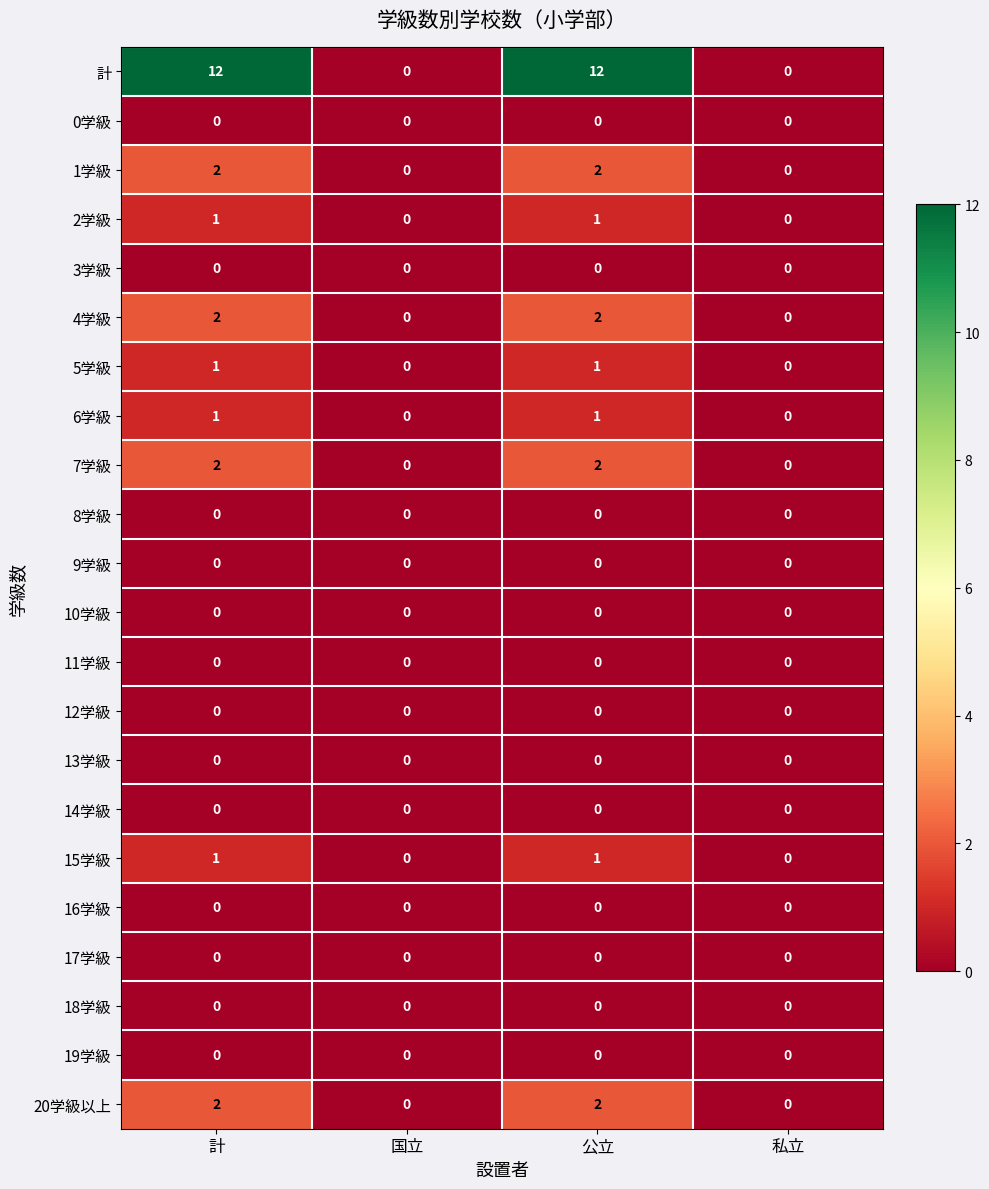

At how many categories does at least one series exceed 1?

2